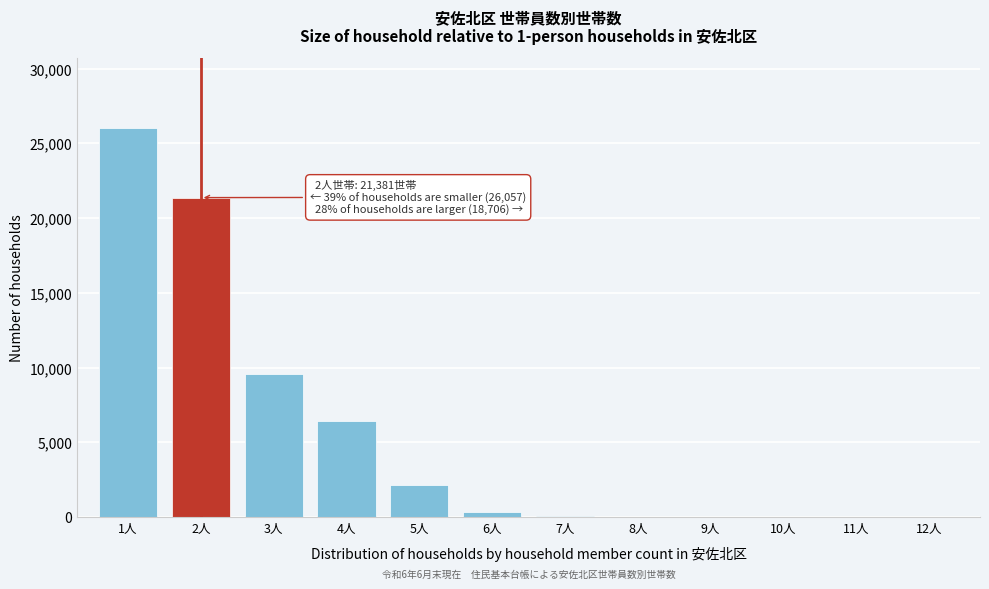

Which label corresponds to the largest value in the chart?

1人